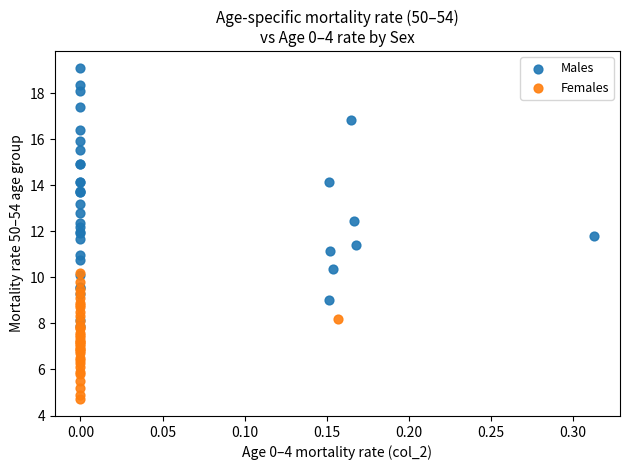

Which series contains the lowest Y value?

Females